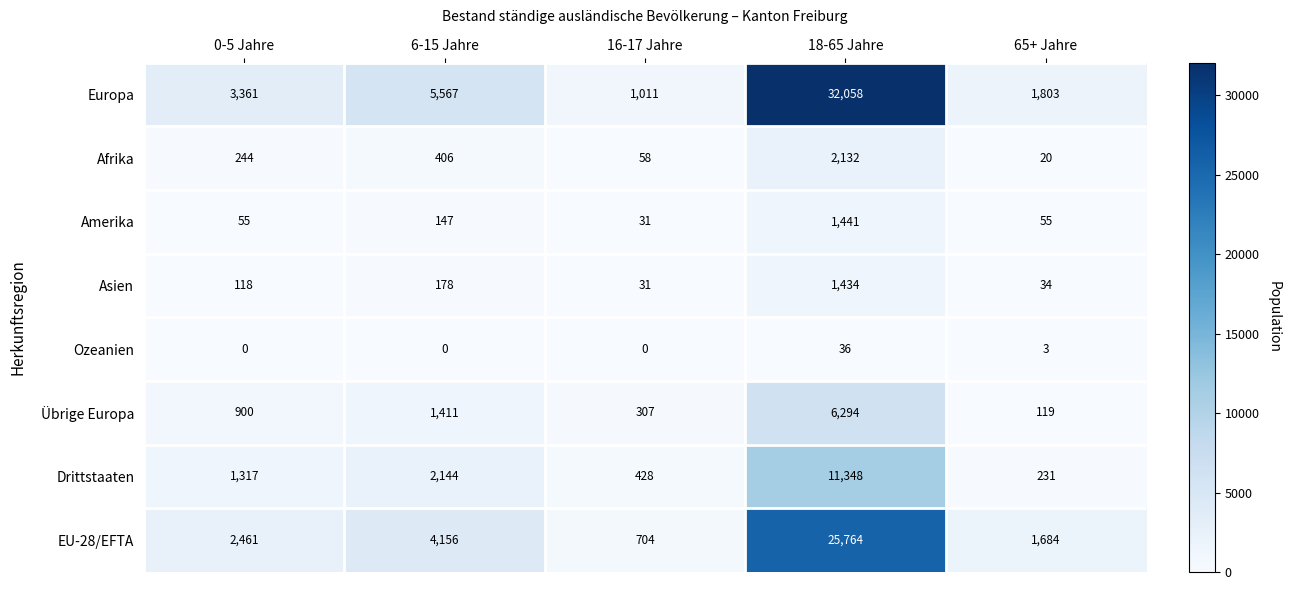

What is the difference between the maximum and minimum values in the EU-28/EFTA series?

25060